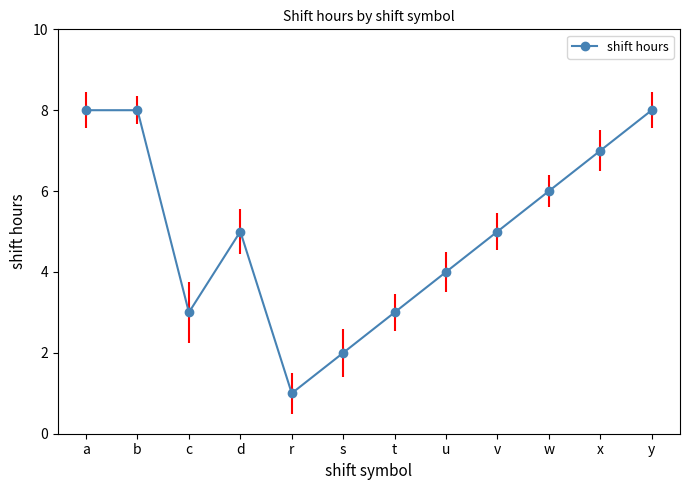

What is the sum of all values?

60